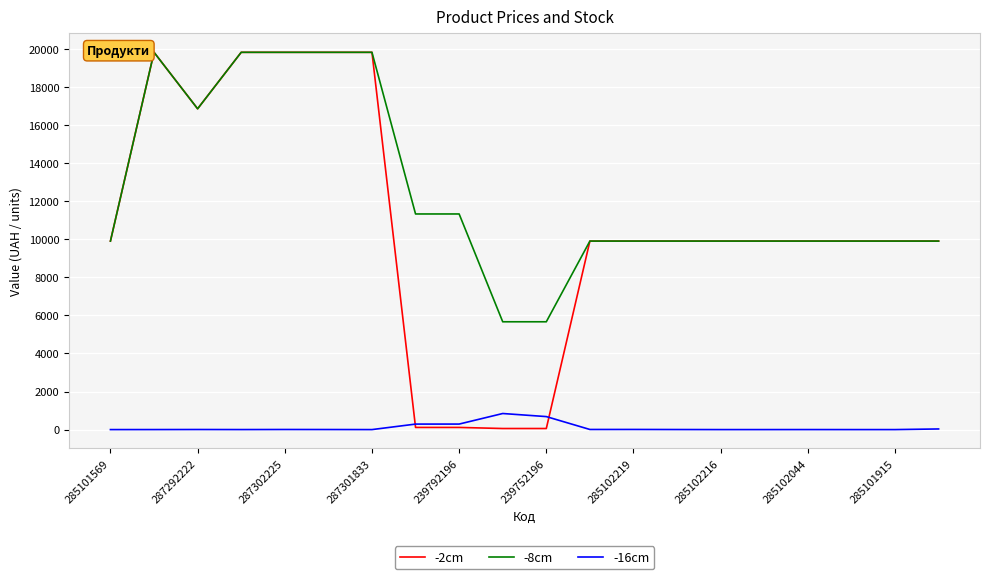

Which series has the widest spread of values?

-2cm